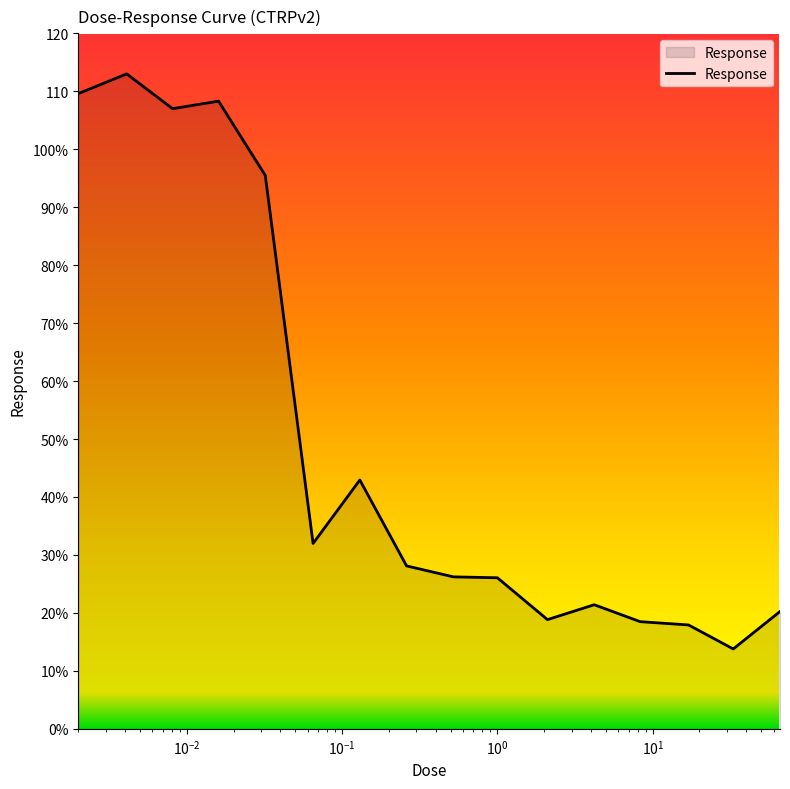

Does the chart have visible grid lines?

No